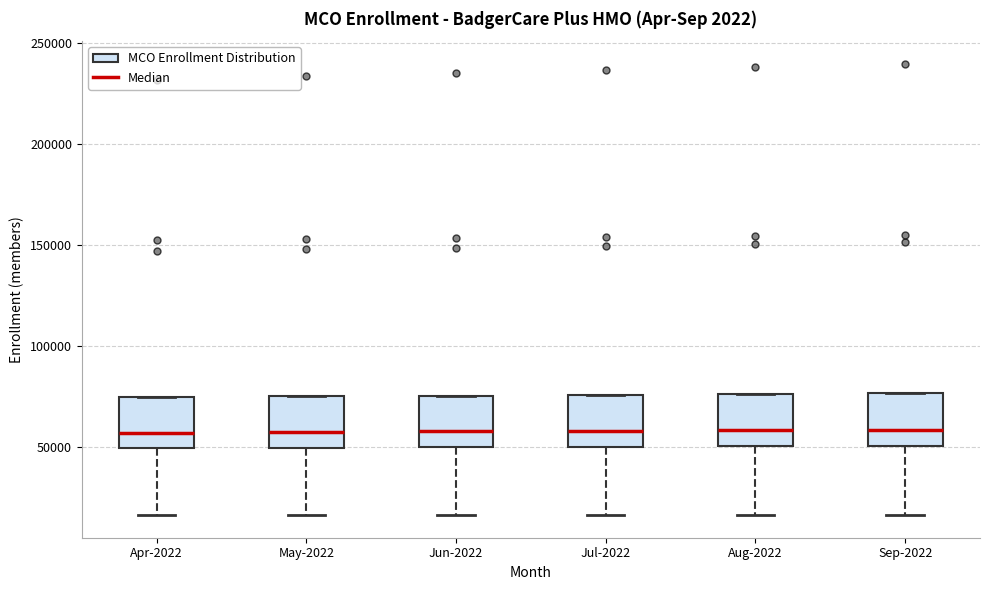

Where is the lower edge of the box for Sep-2022 on the y-axis? The values are not printed on the chart, so give them approximately, as read against the axis.

50000